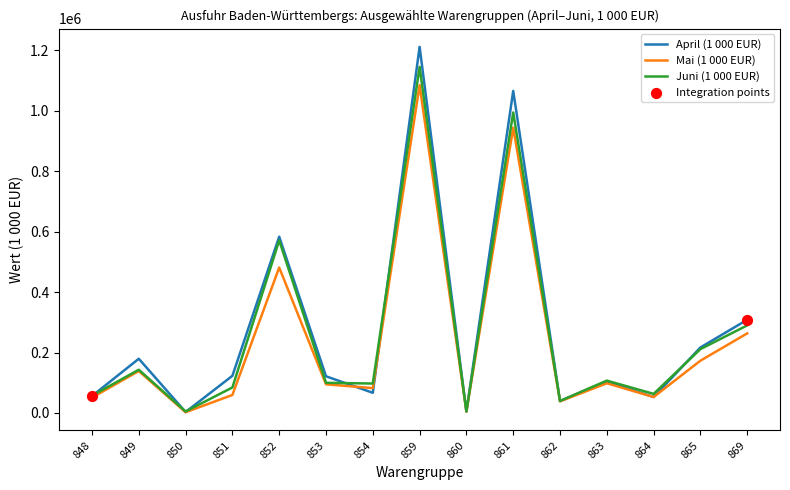

Which series changed the most between 849 and 852?

Juni (1 000 EUR)